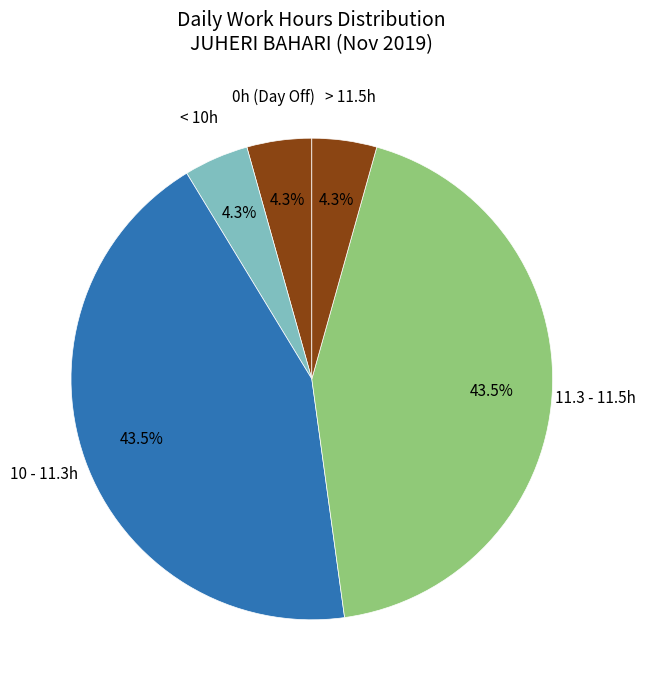

Is there any slice that represents more than half of the pie?

No